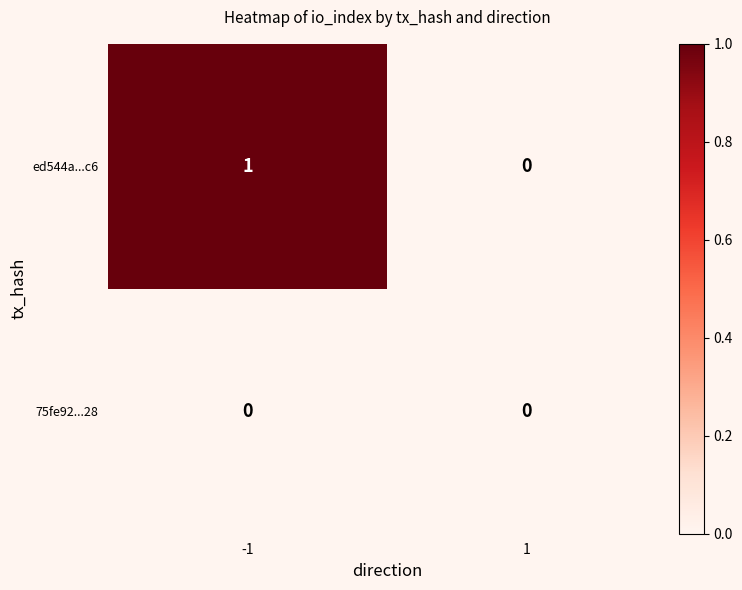

List the series in order of their peak value, highest first.

ed544a...c6, 75fe92...28